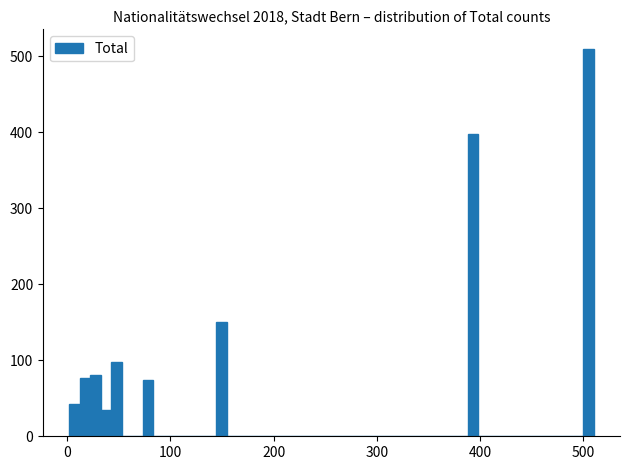

Around what value on the x-axis is the tallest bar? Give the approximate position of its centre, as read against the axis.

500